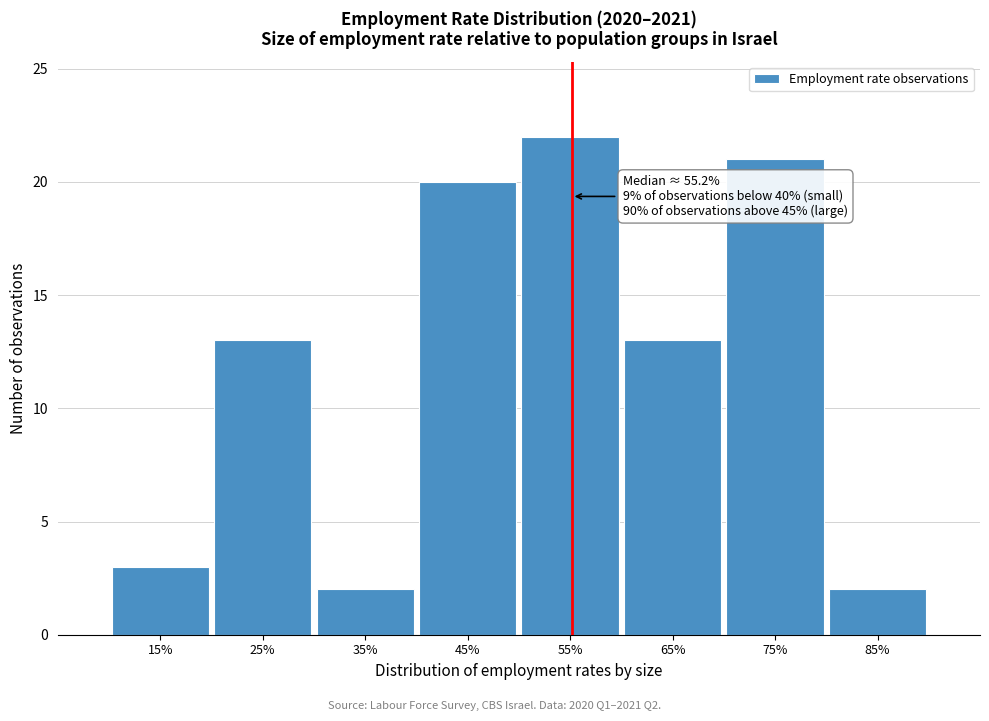

Which range on the x-axis has the tallest bar?

50 to 60